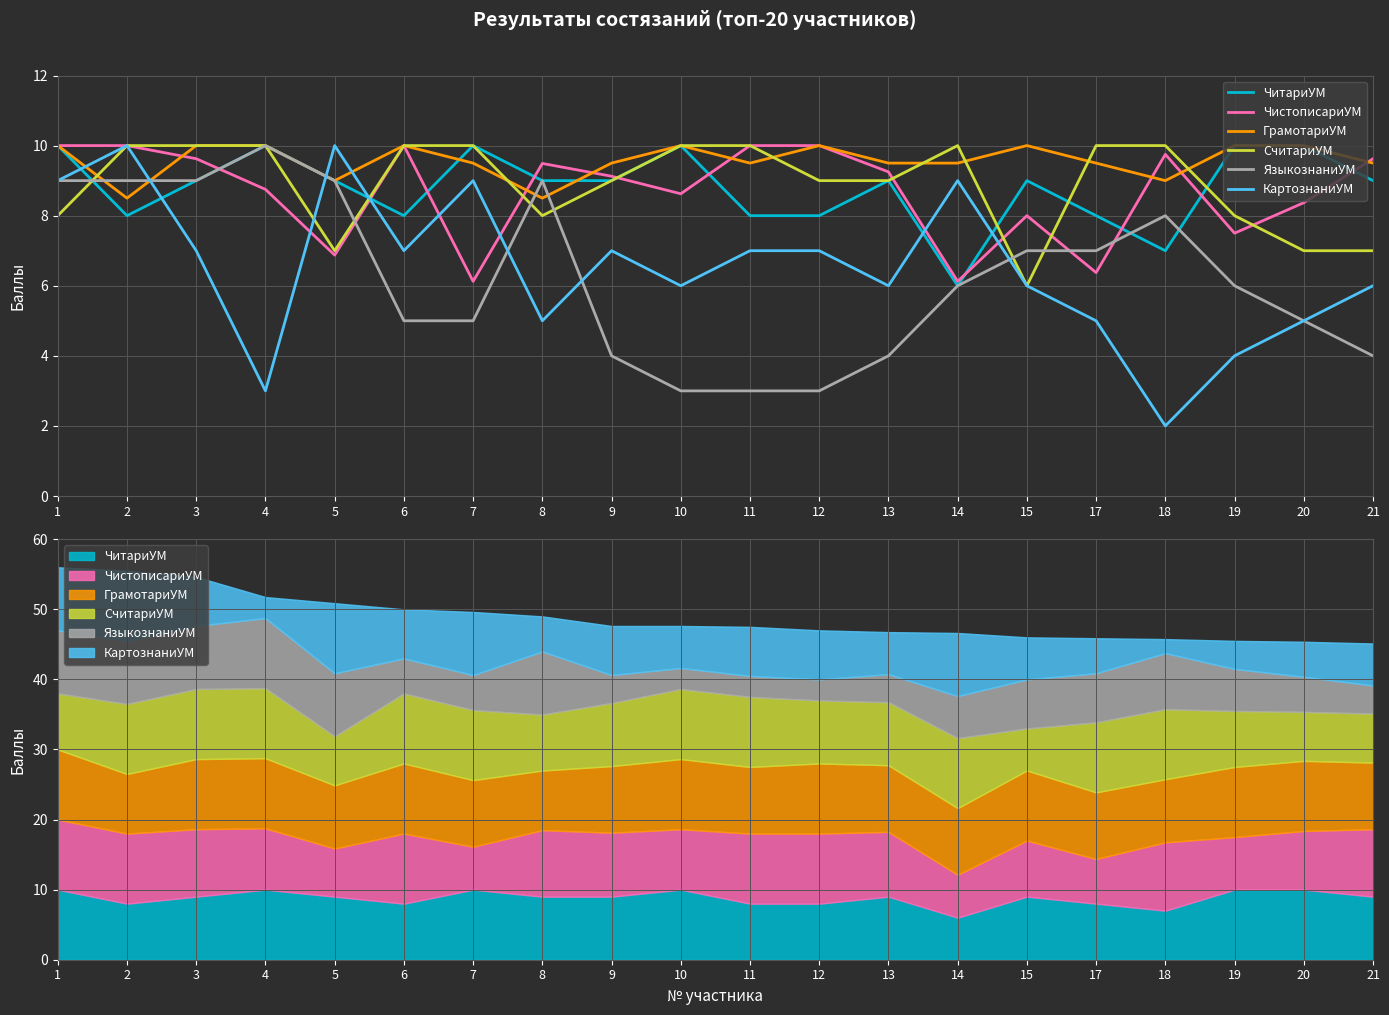

What is the sum of all ЯзыкознаниУМ values?

125.0